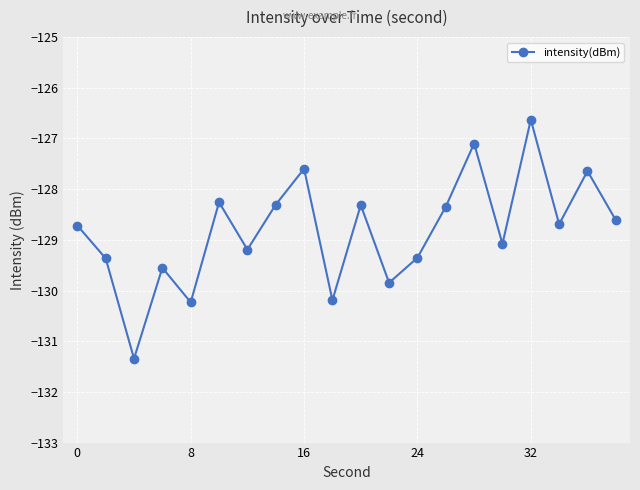

What is the maximum value shown in the chart?

-126.6